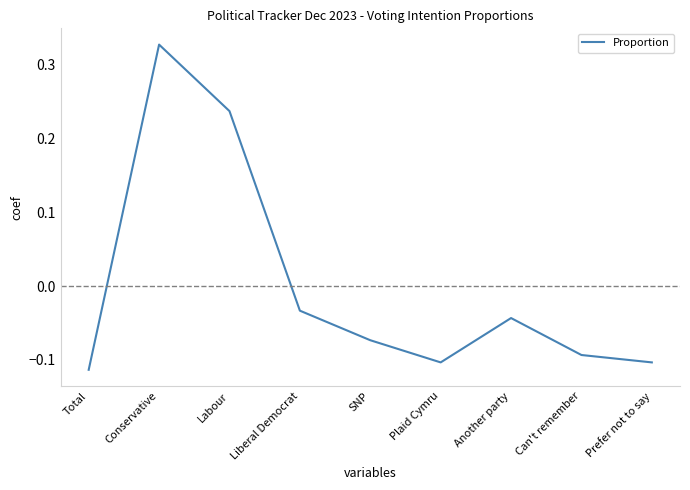

What position from the left is Labour?

3